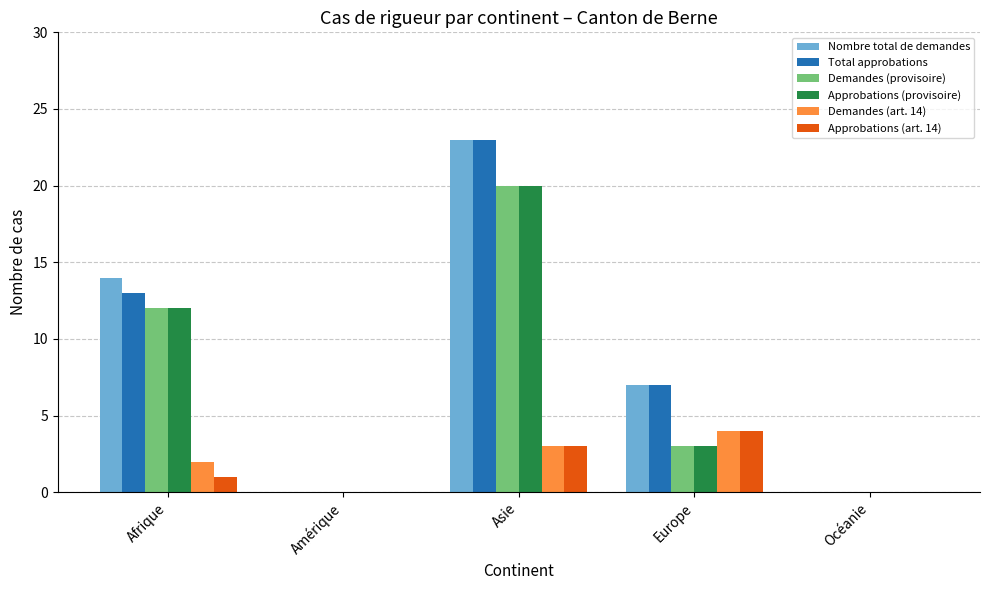

At which category does the chart reach its peak across all series?

Asie